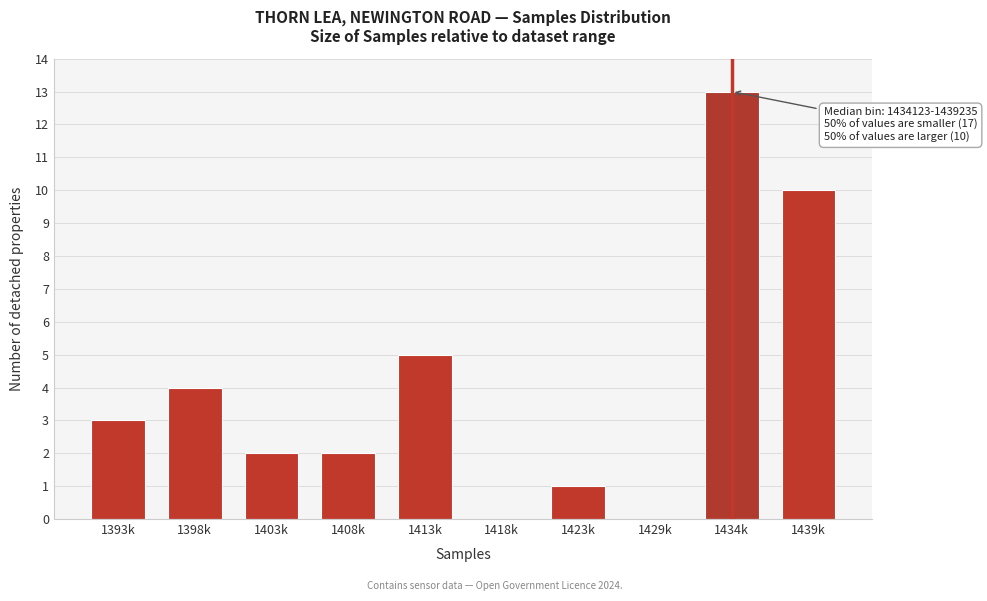

Reading left to right, extract all data points from this chart.

1393k=3	1398k=4	1403k=2	1408k=2	1413k=5	1418k=0	1423k=1	1429k=0	1434k=13	1439k=10